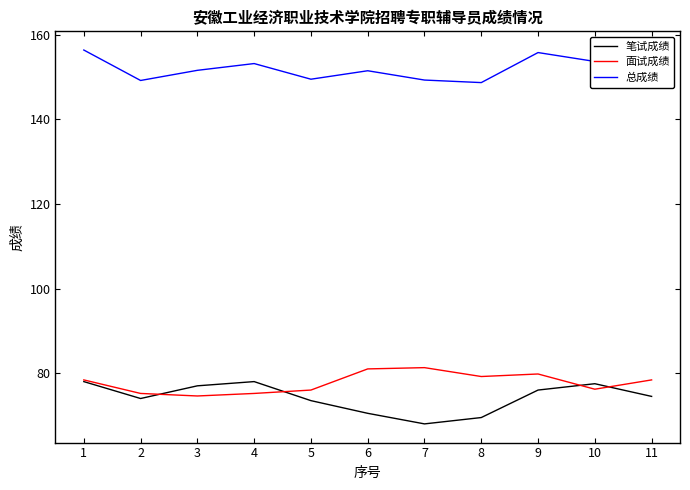

The value of 总成绩 at 11 is 60.3. True or false?

False